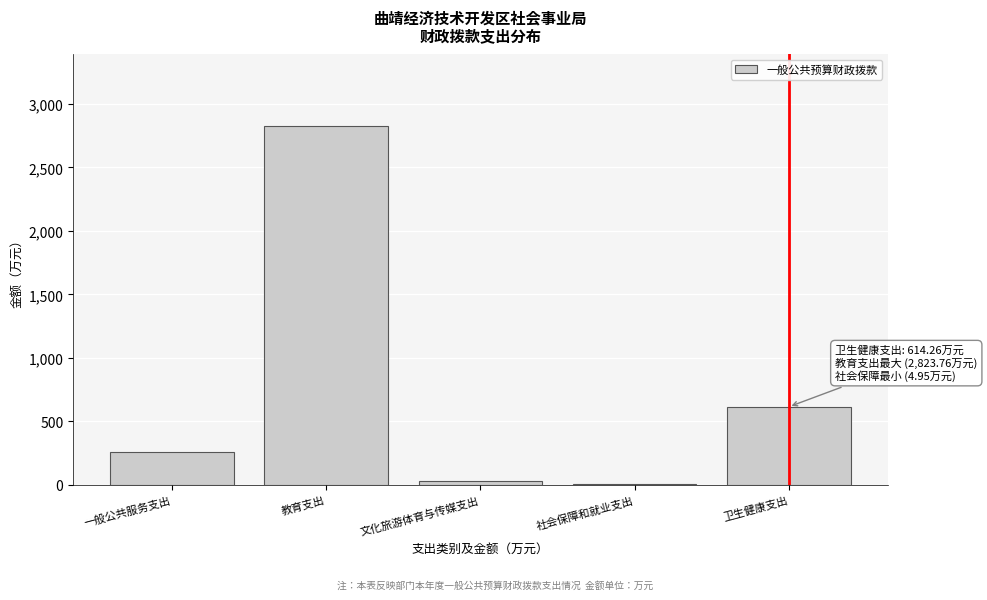

Reading left to right, transcribe all the data shown in this chart.

一般公共服务支出=256.9	教育支出=2823.8	文化旅游体育与传媒支出=33.3	社会保障和就业支出=5.0	卫生健康支出=614.3